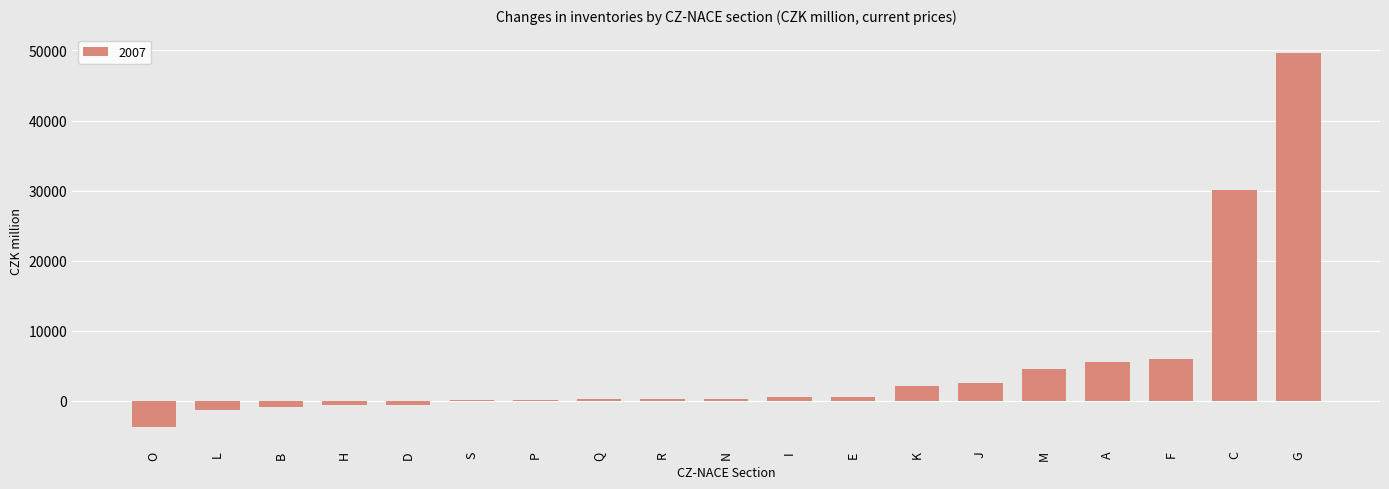

The chart shows a value of 52936 at C. True or false?

False